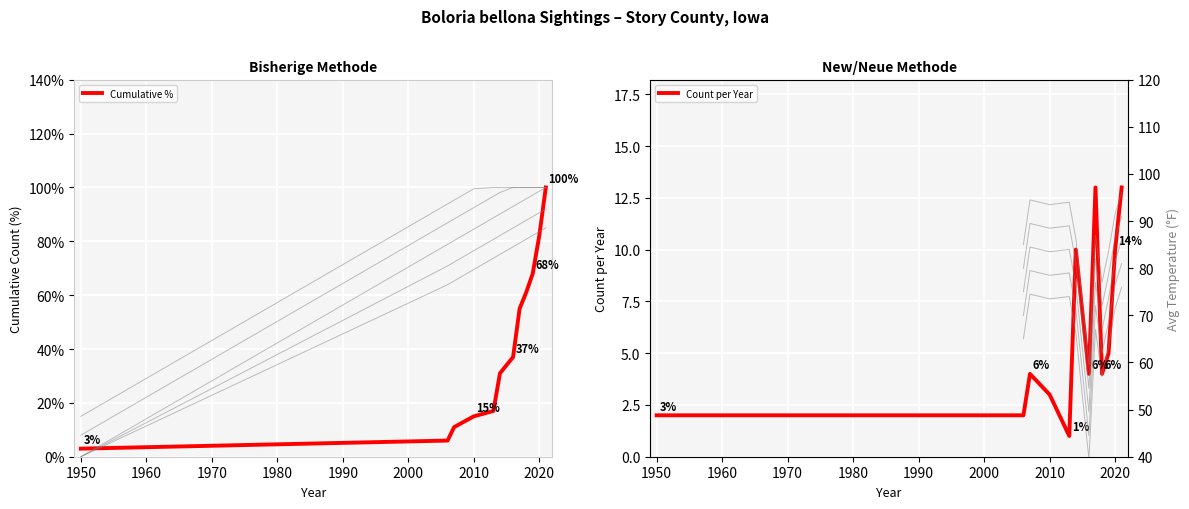

What is the lowest value of the Cumulative % series?

3